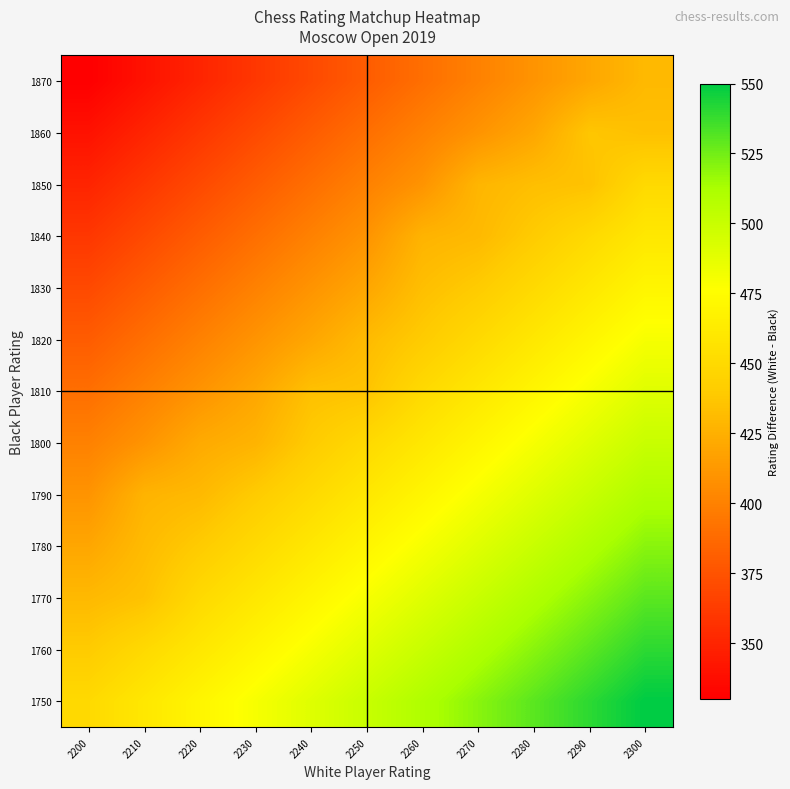

Which category has the highest value across all series?

2300